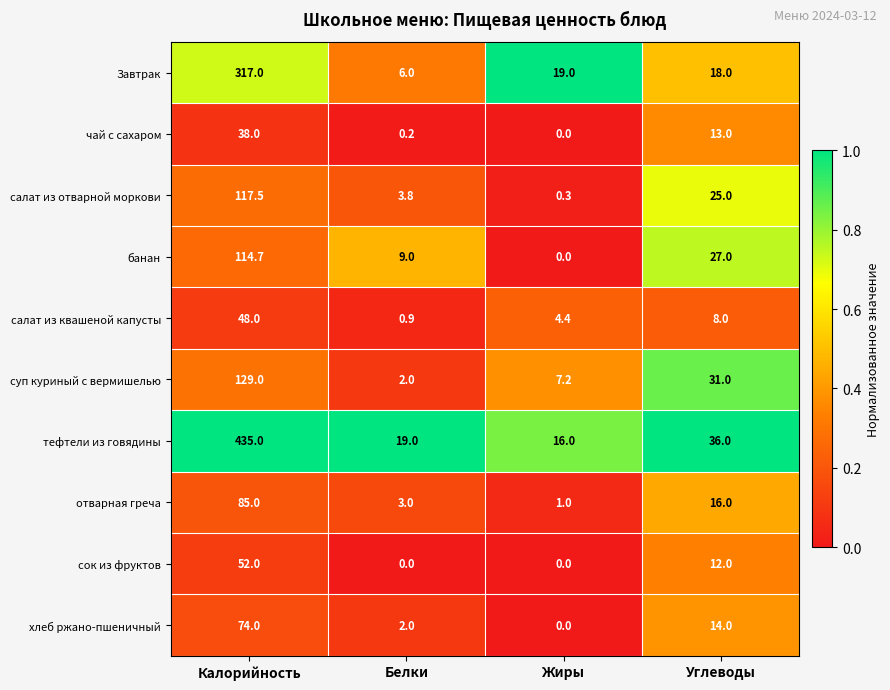

Rank the series by their maximum value, from highest to lowest.

тефтели из говядины, Завтрак, суп куриный с вермишелью, салат из отварной моркови, банан, отварная греча, хлеб ржано-пшеничный, сок из фруктов, салат из квашеной капусты, чай с сахаром